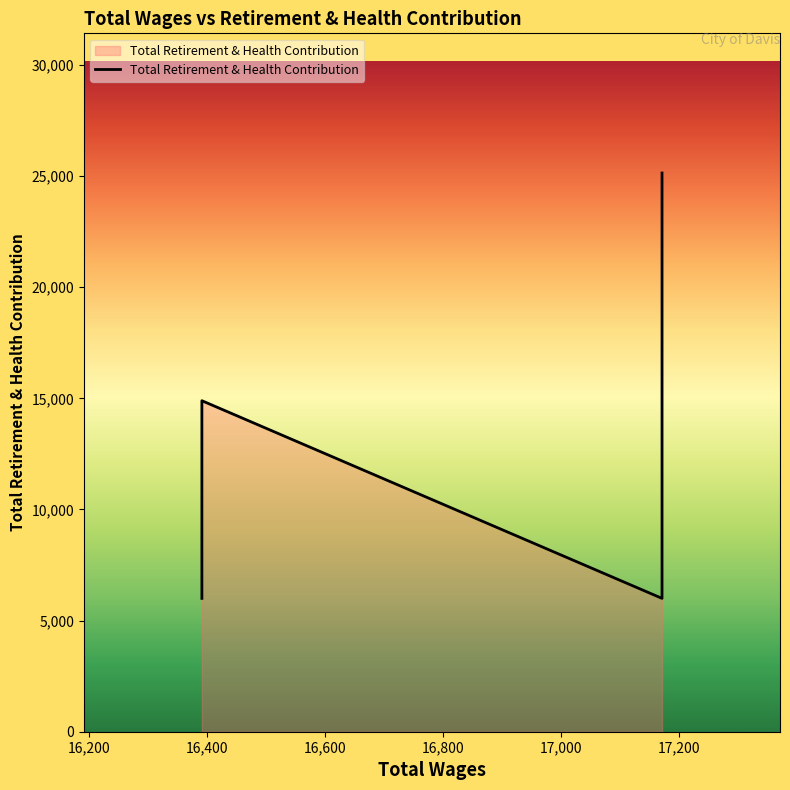

What is the sum of all values?

59613